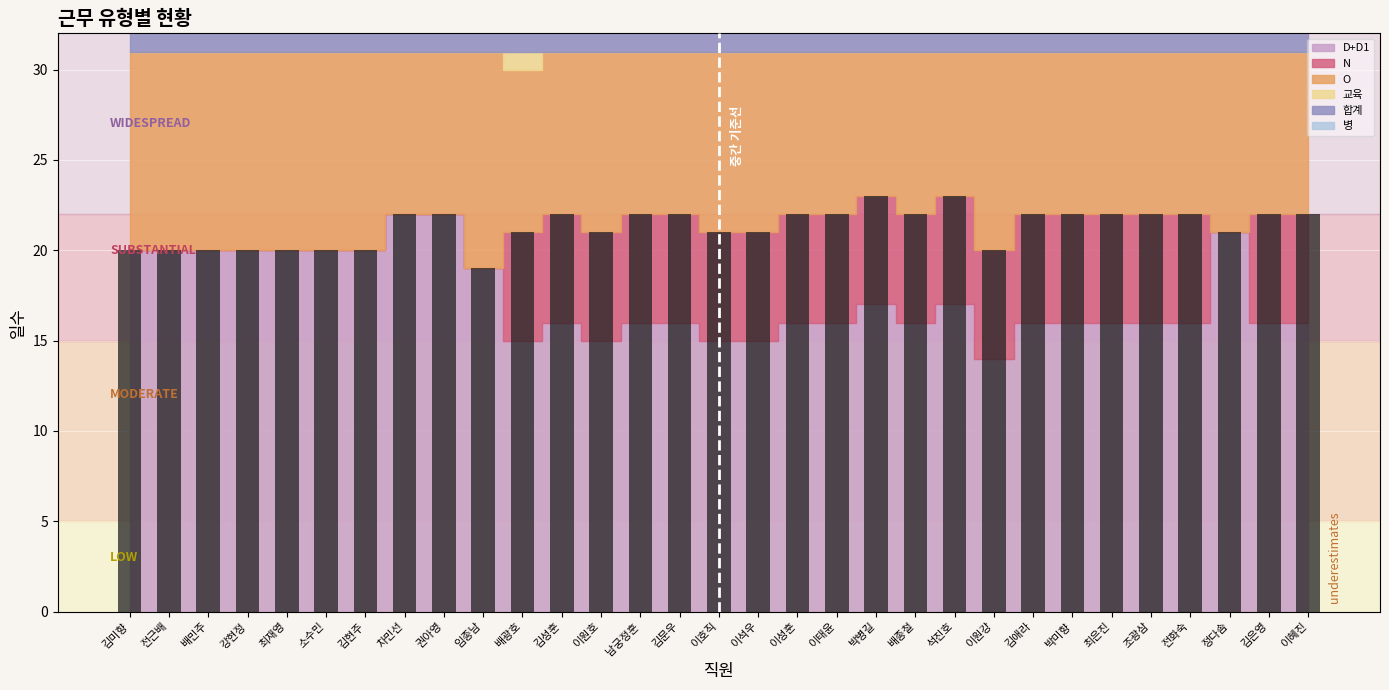

True or false: the data shows 22 at 이성훈.

True